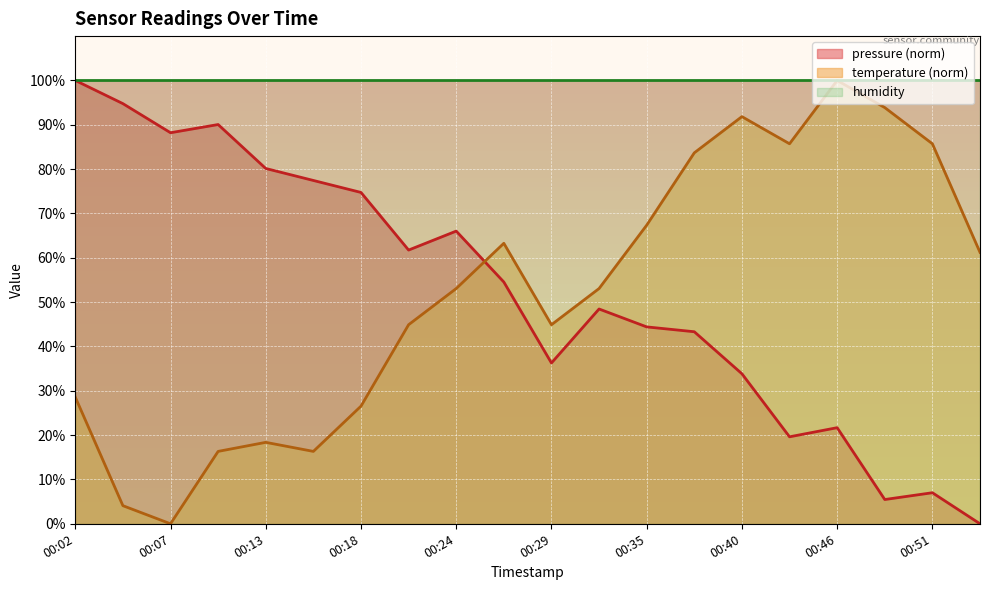

What is the approximate value of temperature at 00:05?

4.1